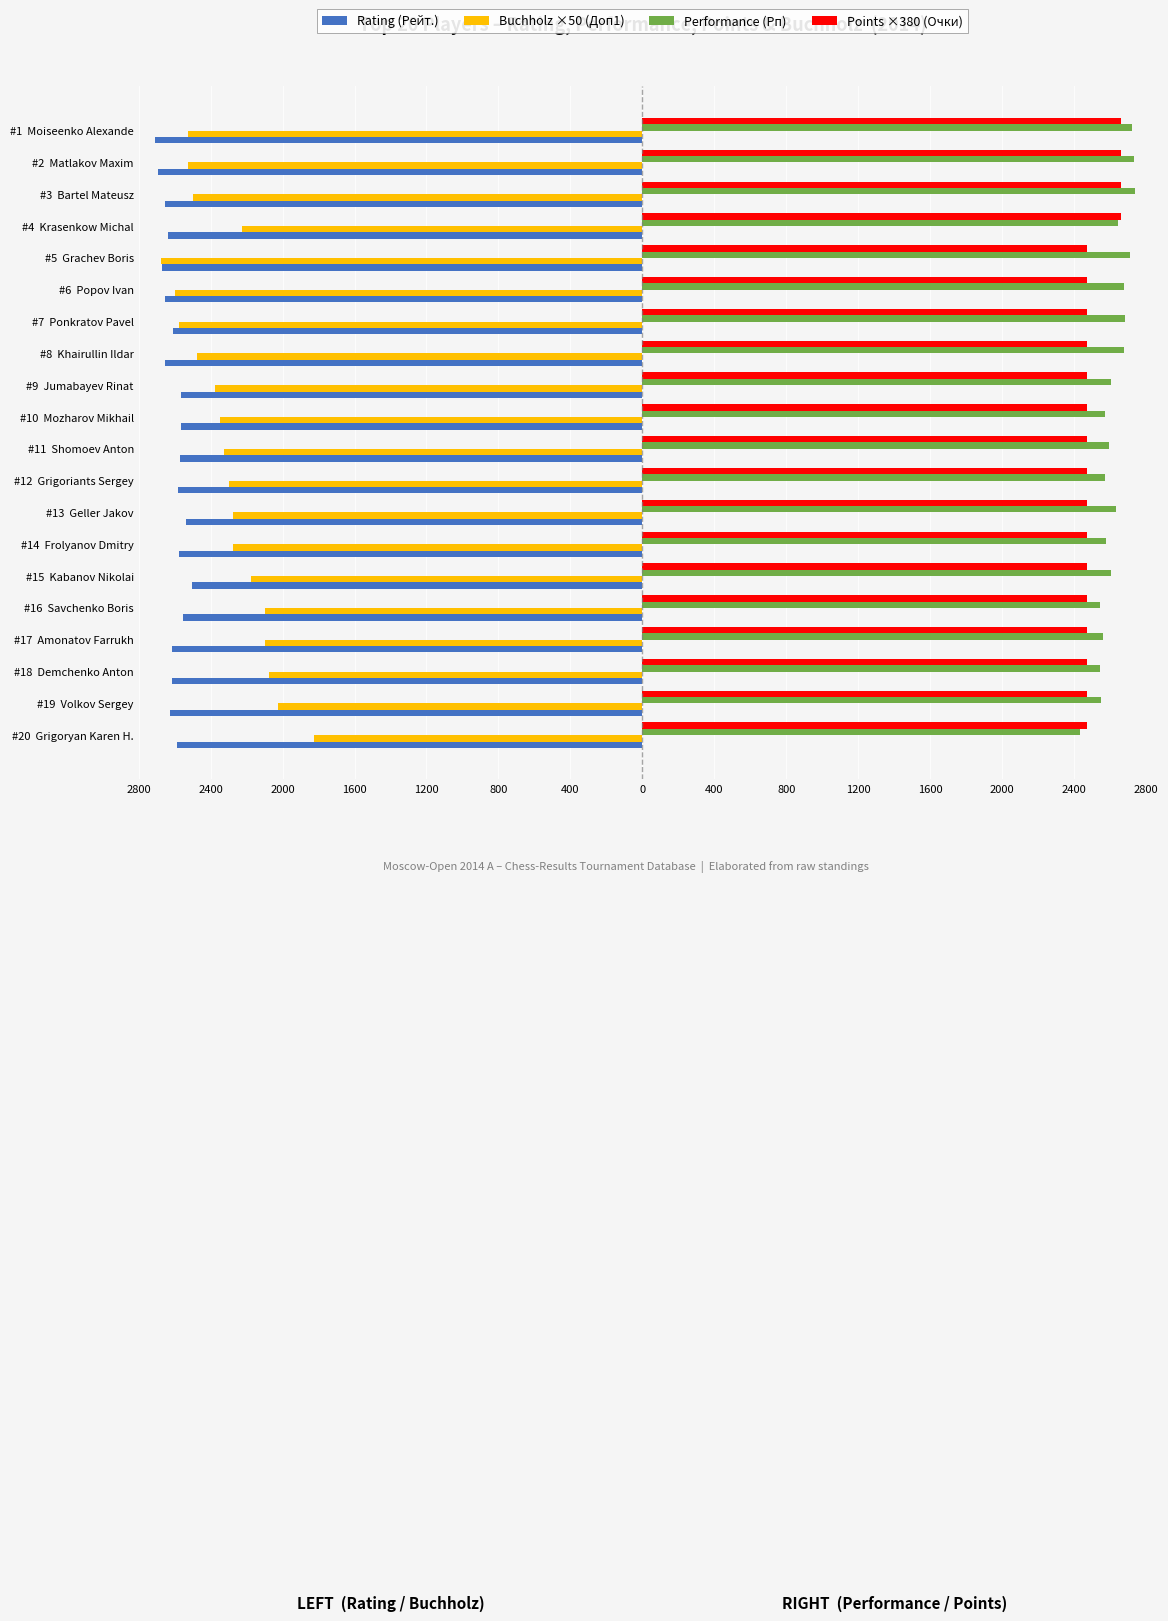

What are all the series names shown in the legend?

Rating (Рейт.), Buchholz ×50 (Доп1), Performance (Рп), Points ×380 (Очки)